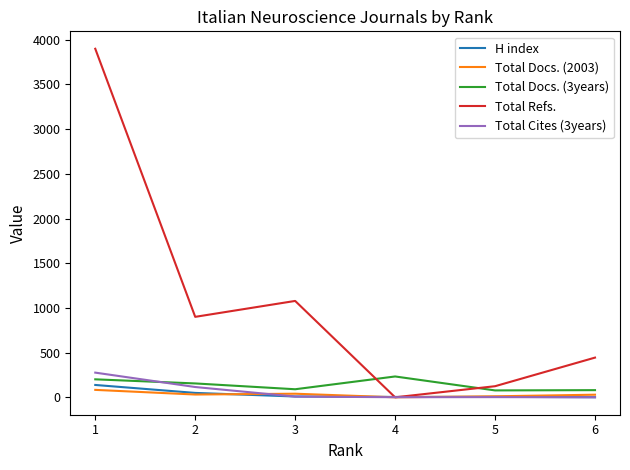

The value of Total Refs. at 1 is 1554. True or false?

False